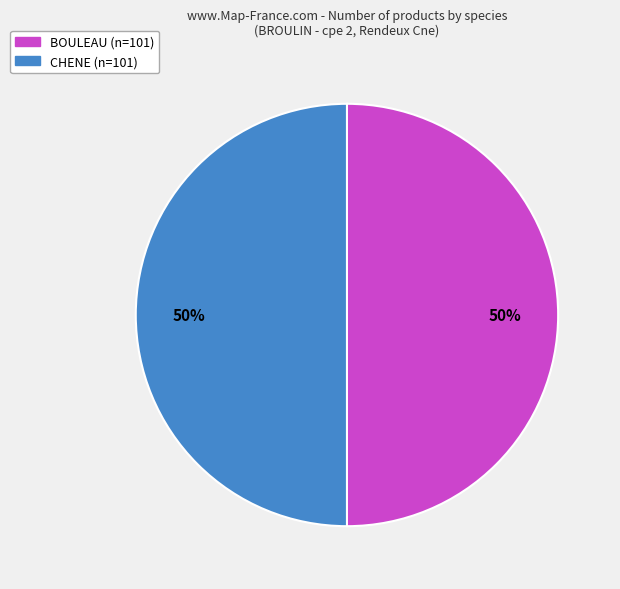

How many slices are in this pie chart?

2